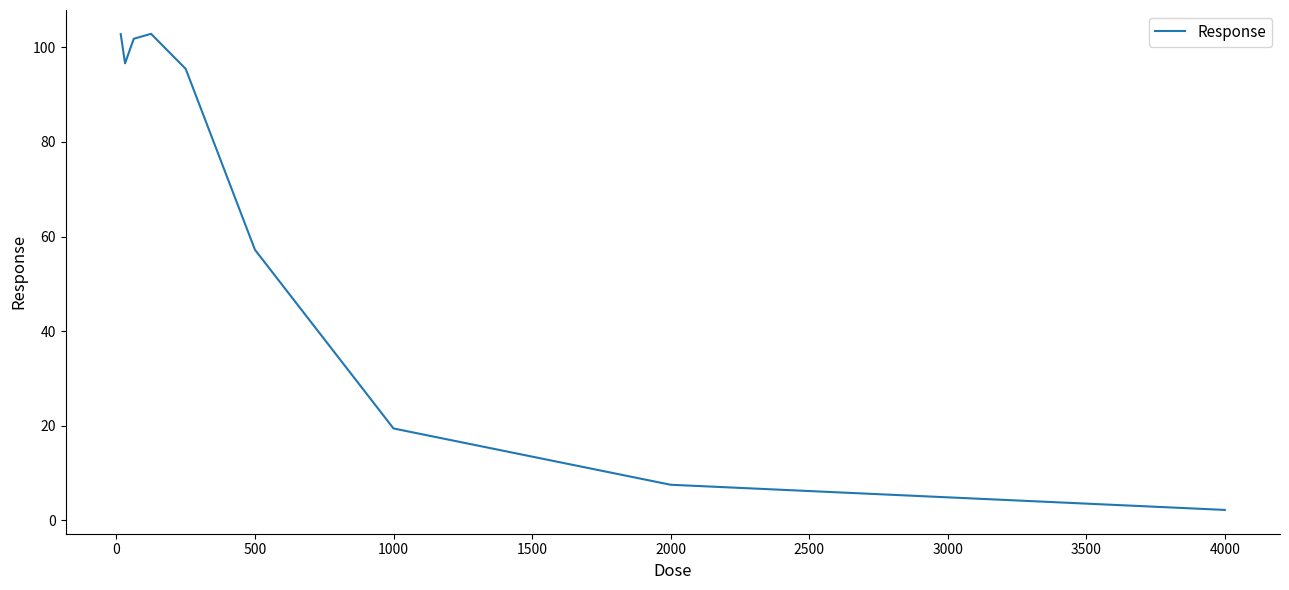

What is the difference between the maximum and minimum values?

100.6